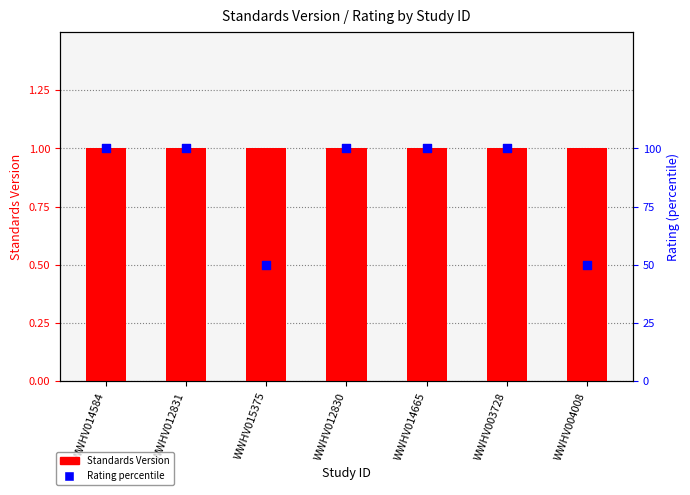

Which series has the largest total across all categories?

Rating (percentile)